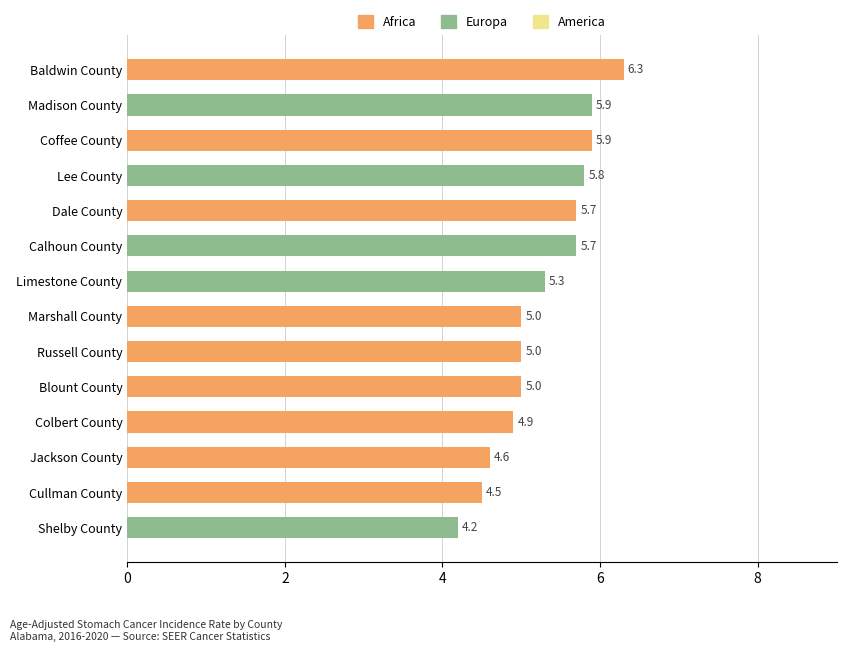

What is the smallest value displayed?

4.2